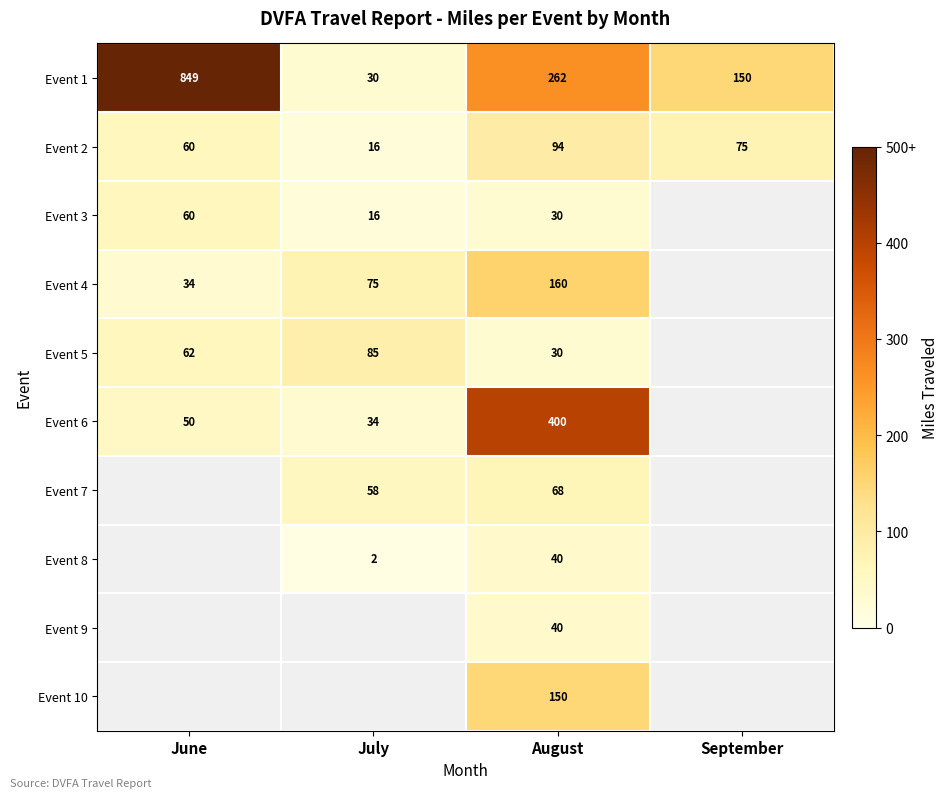

What value does the Event 2 series have at August, to the nearest 5?

95